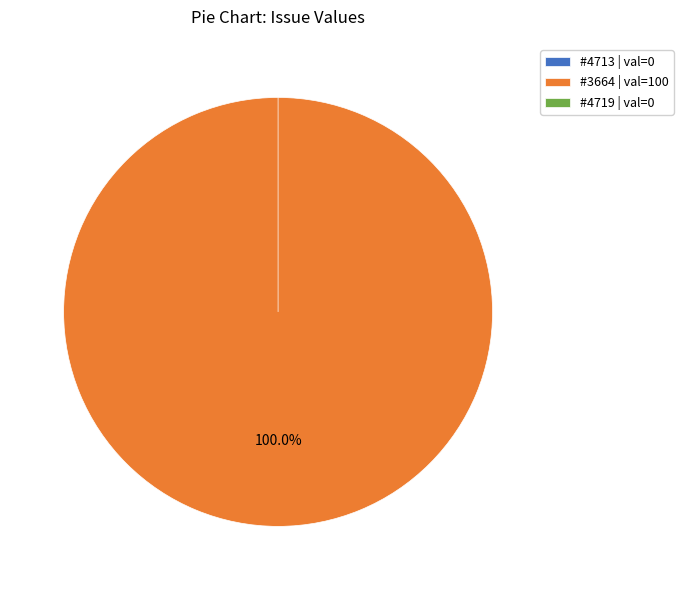

Count the number of slices in the pie.

3